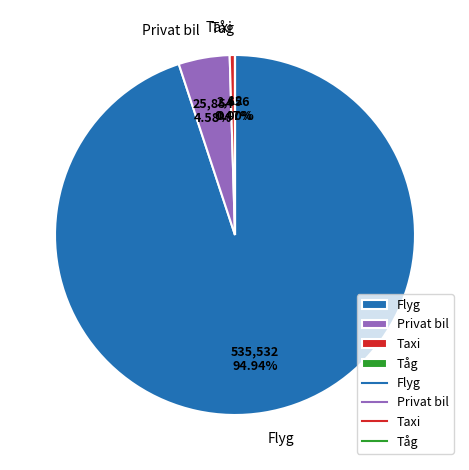

Is there a majority slice in this chart?

Yes